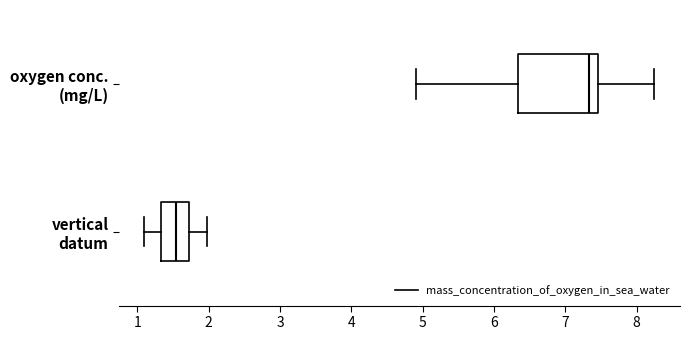

Which box is the widest, from its left edge to its right edge?

oxygen conc. (mg/L)